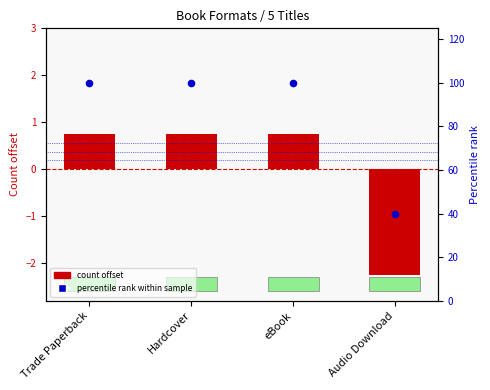

What is the total value across all series at Audio Download?

37.8